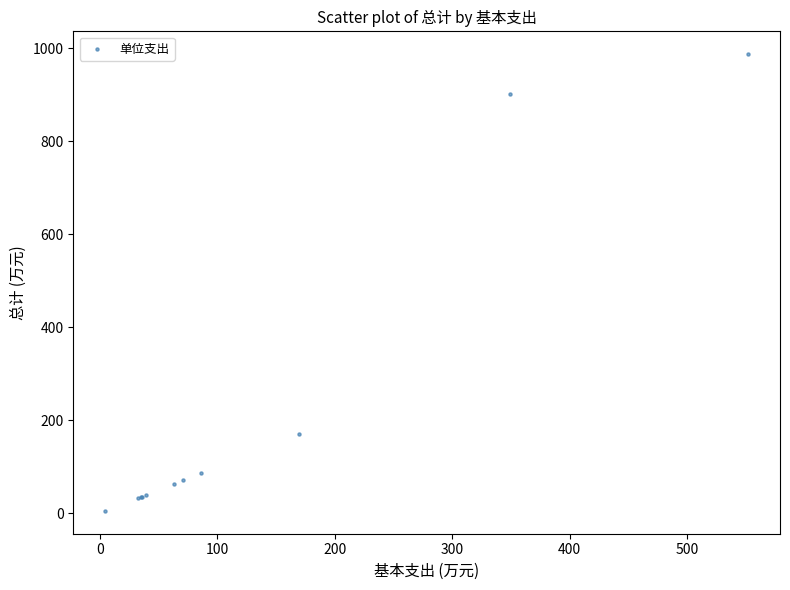

What Y value in the scatter plot is closest to 495?

169.6